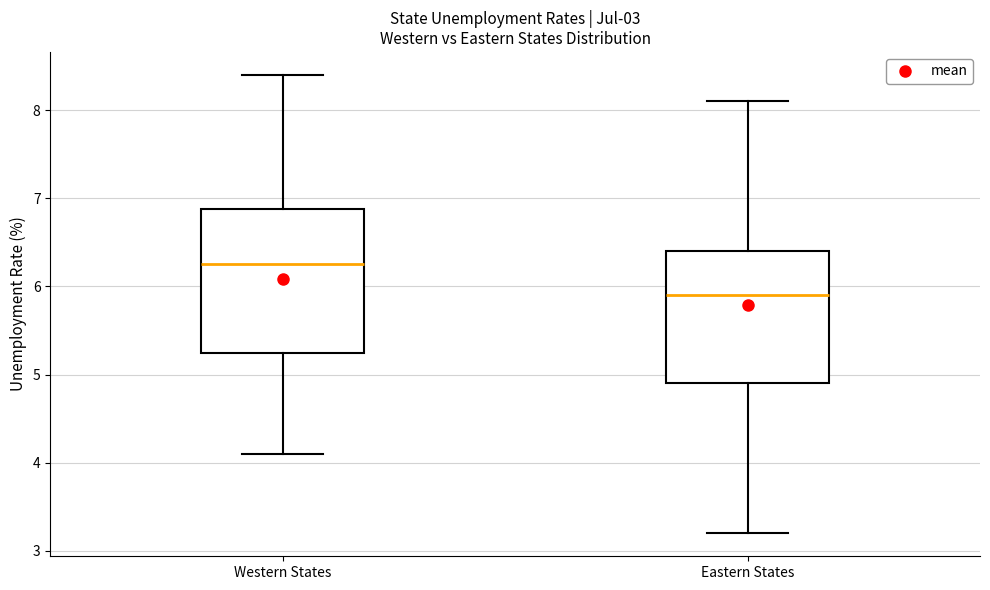

Which box's median line is the highest?

Western States